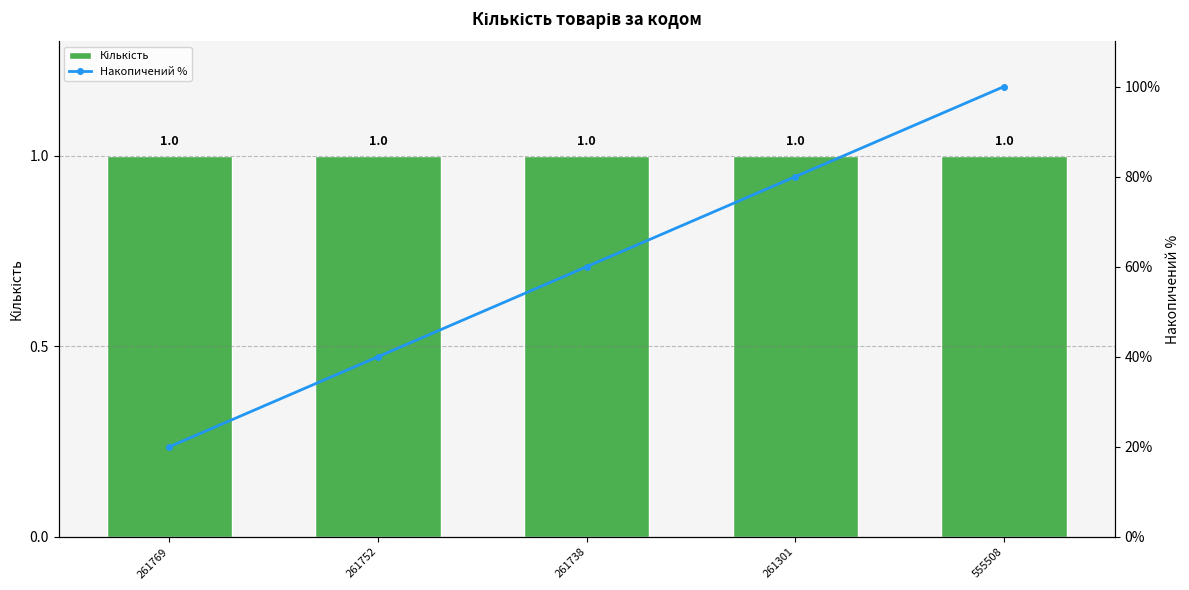

List the labels in order of Накопичений % value, largest first.

555508, 261301, 261738, 261752, 261769